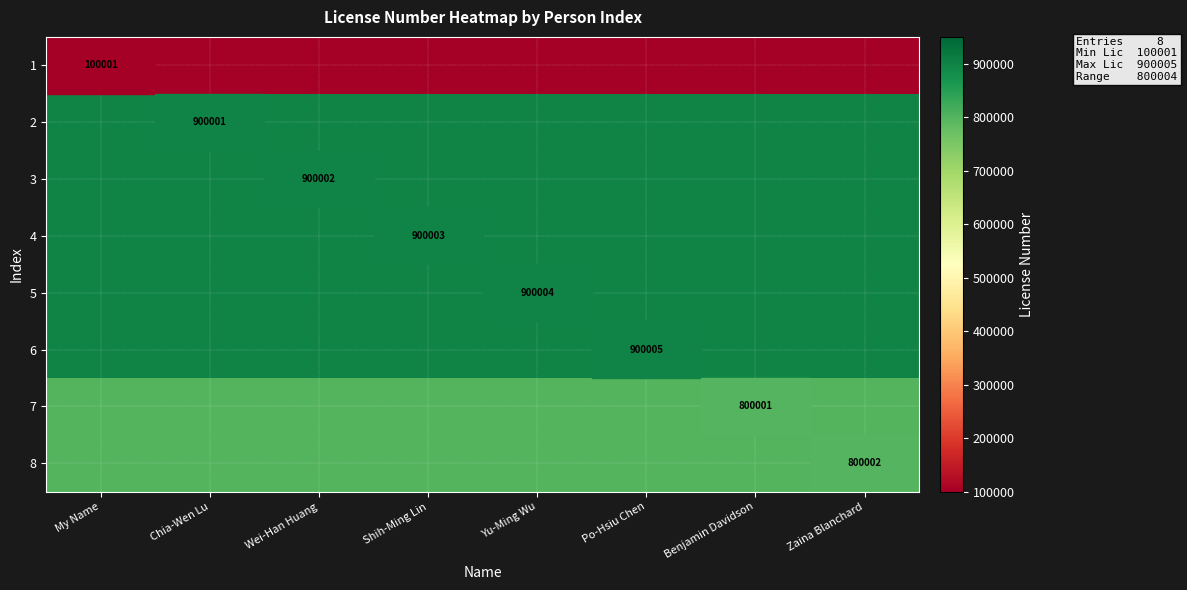

Is it true that 3 equals 344089 at Yu-Ming Wu?

False